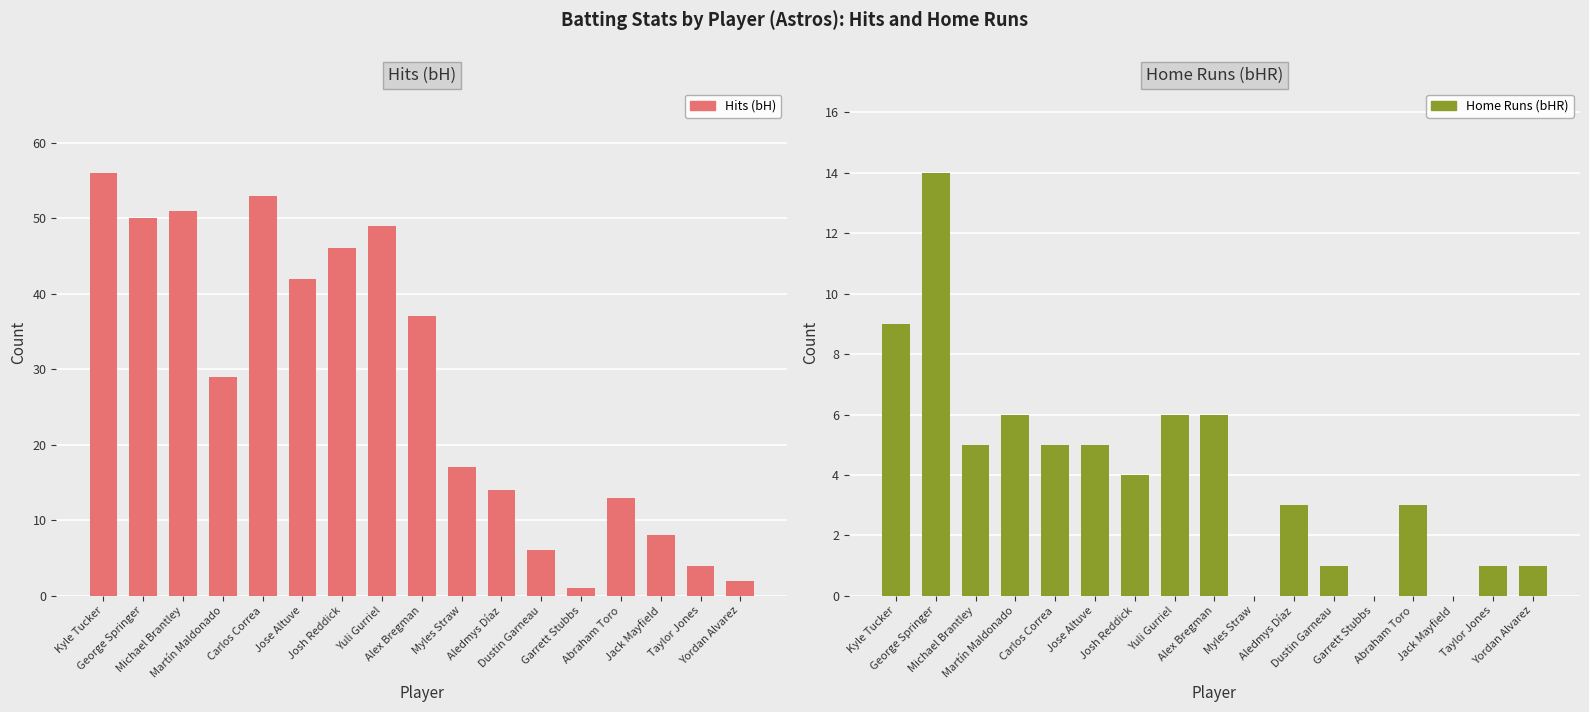

How many bars are there in total?

34